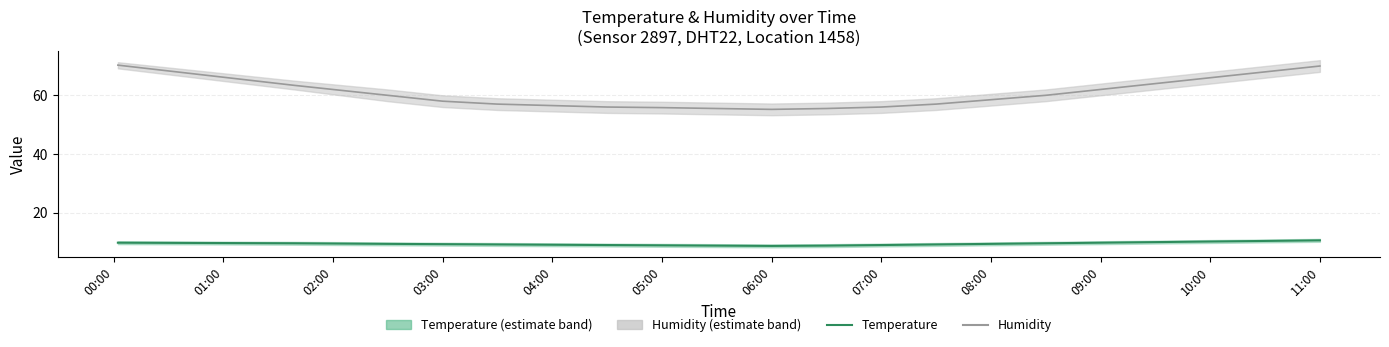

What is the sum of all humidity_upper values?

1243.3